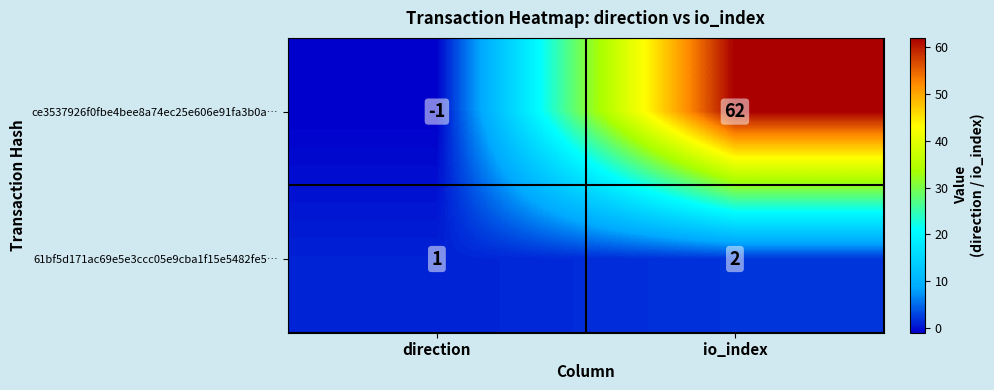

Rank the series at direction from lowest to highest value.

ce3537926f0fbe4bee8a74ec25e606e91fa3b0a…, 61bf5d171ac69e5e3ccc05e9cba1f15e5482fe5…